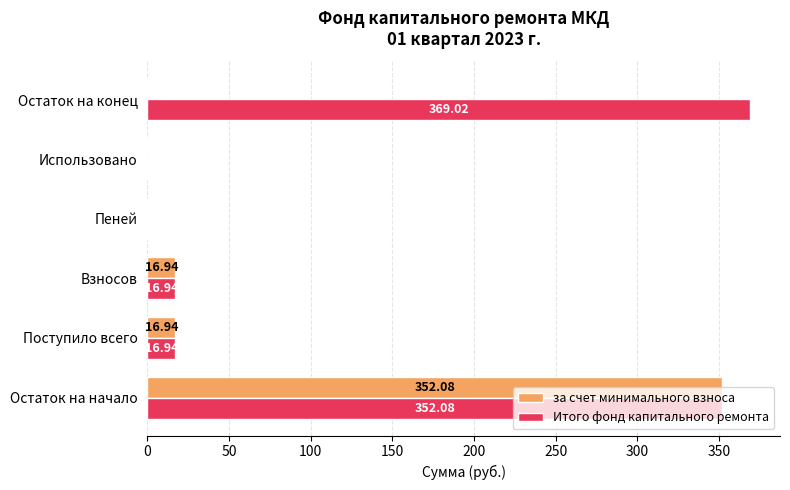

Is the value of за счет минимального взноса at Пеней greater than the value of Итого фонд капитального ремонта at Остаток на начало?

No